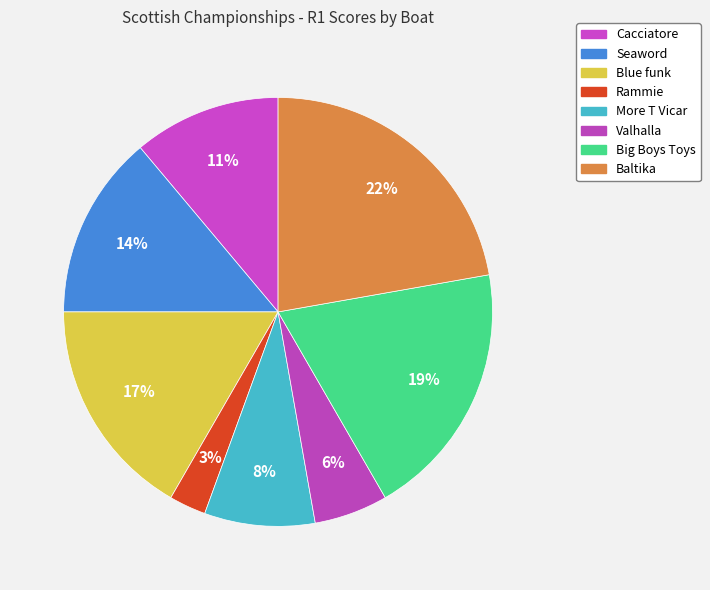

Count the number of slices in the pie.

8